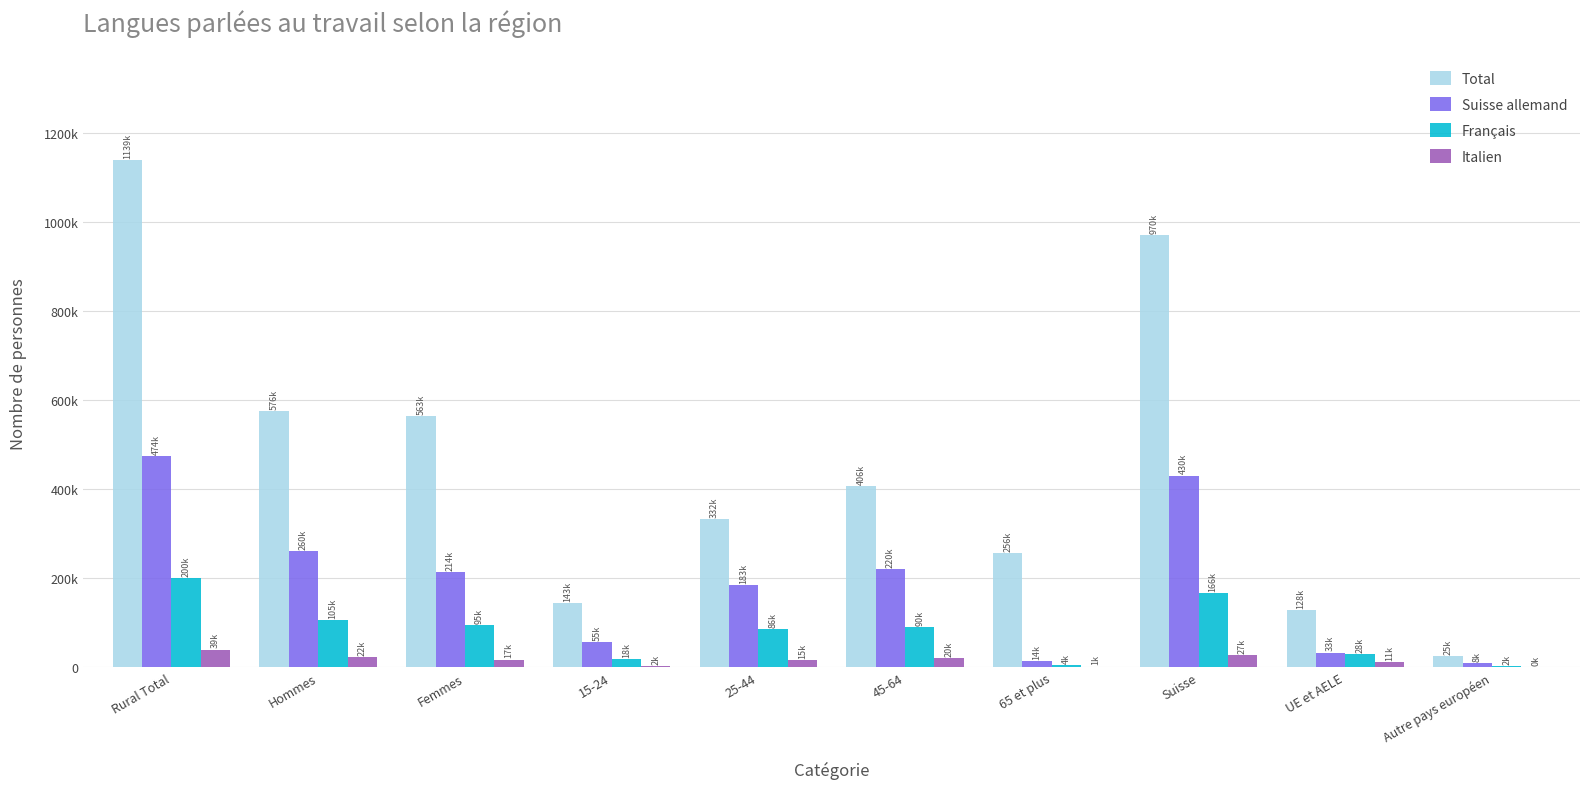

What are all the series names shown in the legend?

Total, Suisse allemand, Français, Italien